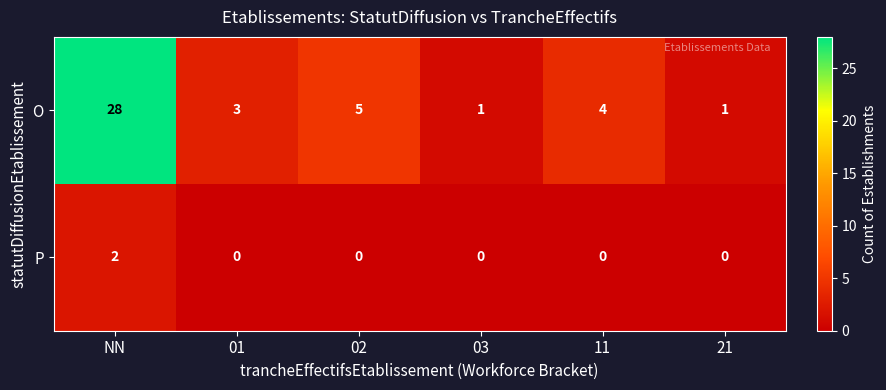

Reading right to left, transcribe all the data shown in this chart.

O: 21=1	11=4	03=1	02=5	01=3	NN=28
P: 21=0	11=0	03=0	02=0	01=0	NN=2